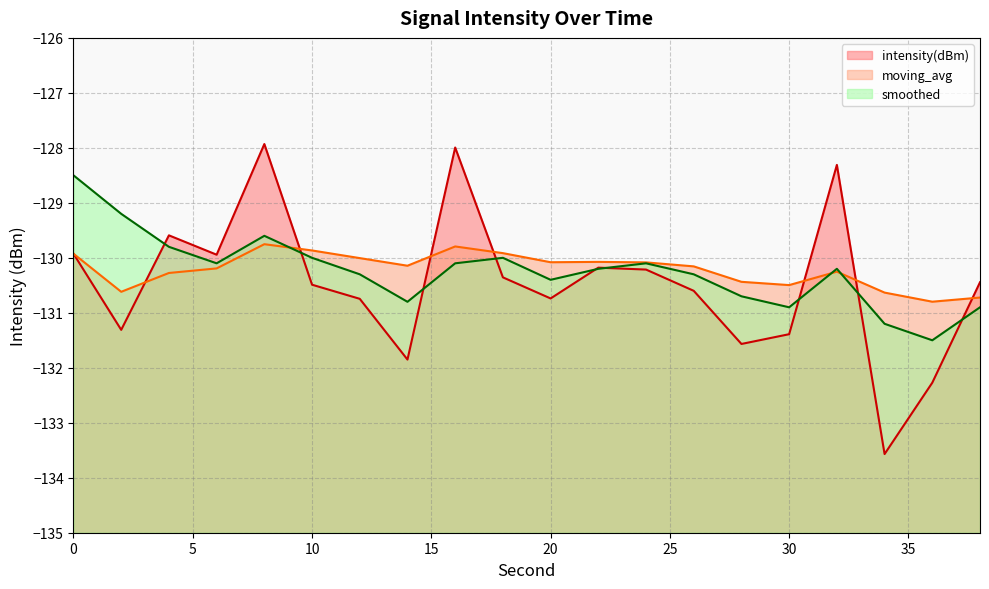

At how many categories does at least one series exceed -131?

20